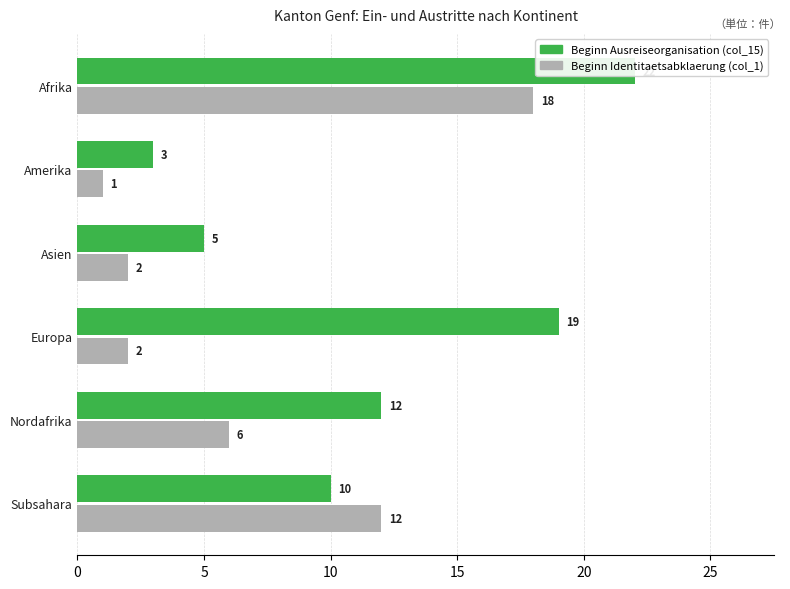

Are the bars horizontal?

Yes